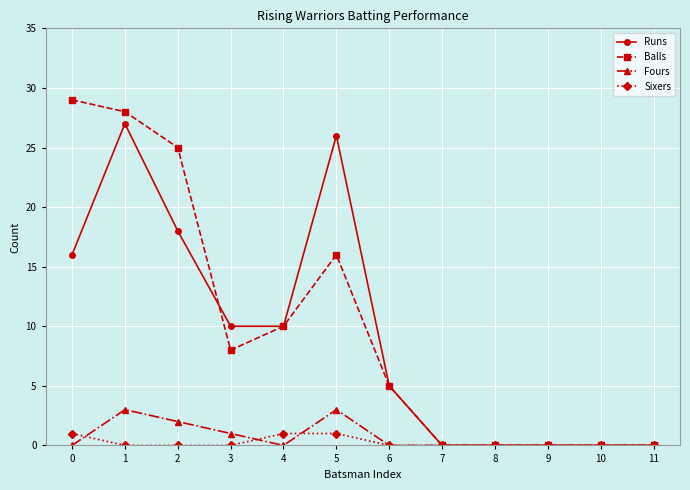

Reading left to right, transcribe all the data shown in this chart.

Runs: 16	27	18	10	10	26	5	0	0	0	0	0
Balls: 29	28	25	8	10	16	5	0	0	0	0	0
Fours: 0	3	2	1	0	3	0	0	0	0	0	0
Sixers: 1	0	0	0	1	1	0	0	0	0	0	0